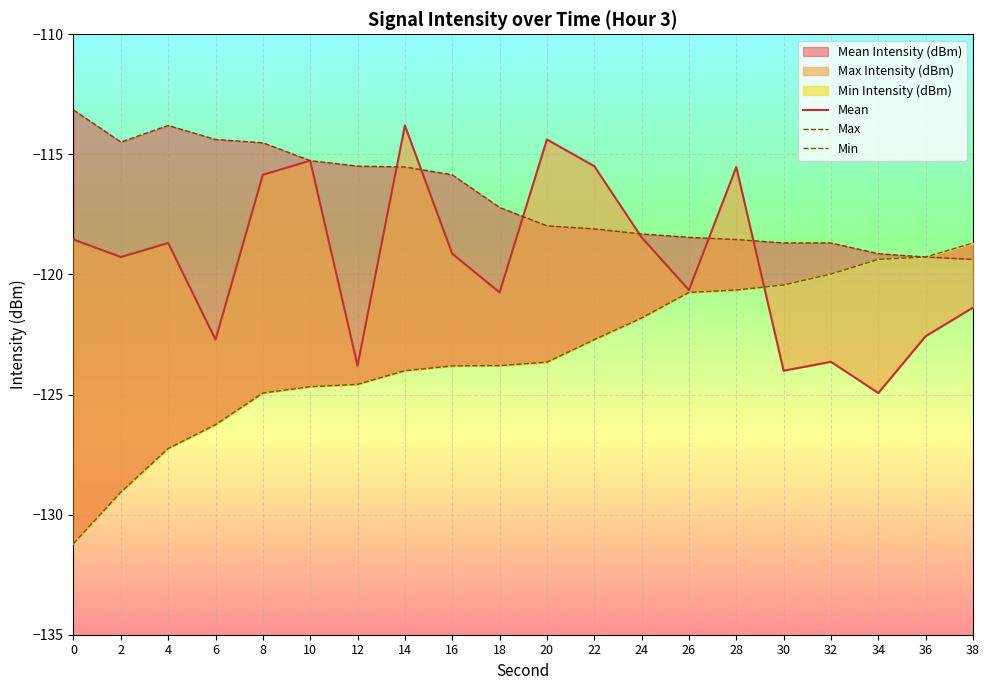

What is the total value across all series at 8?

-355.3